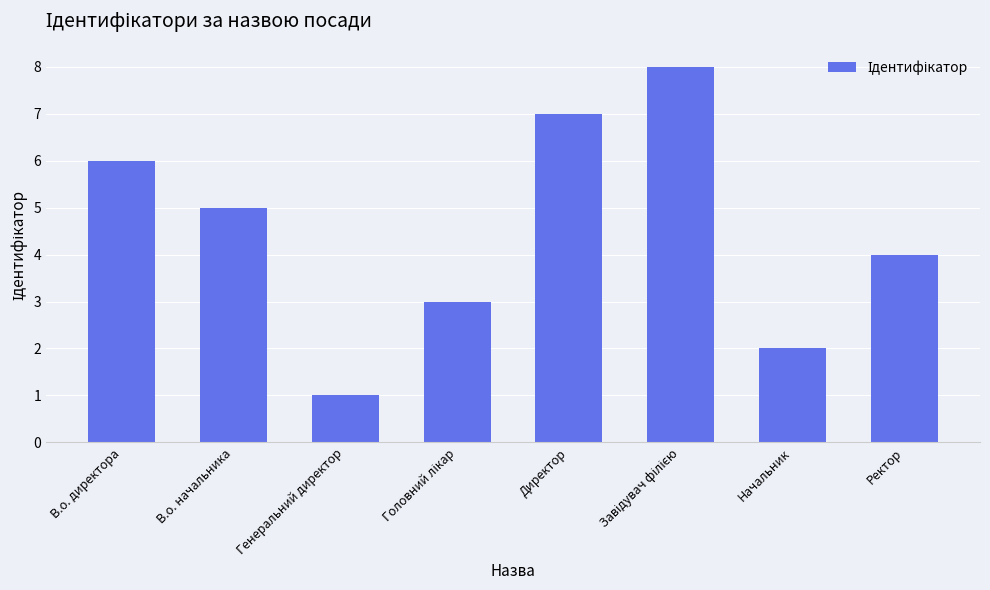

Reading left to right, transcribe all the data shown in this chart.

6	5	1	3	7	8	2	4